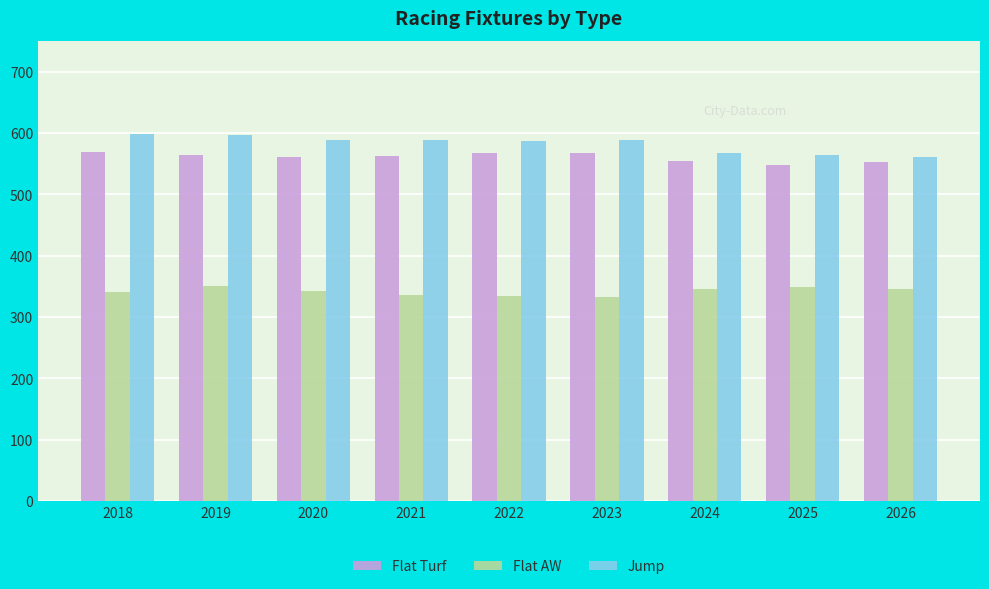

The value of Jump at 2023 is 588. True or false?

True